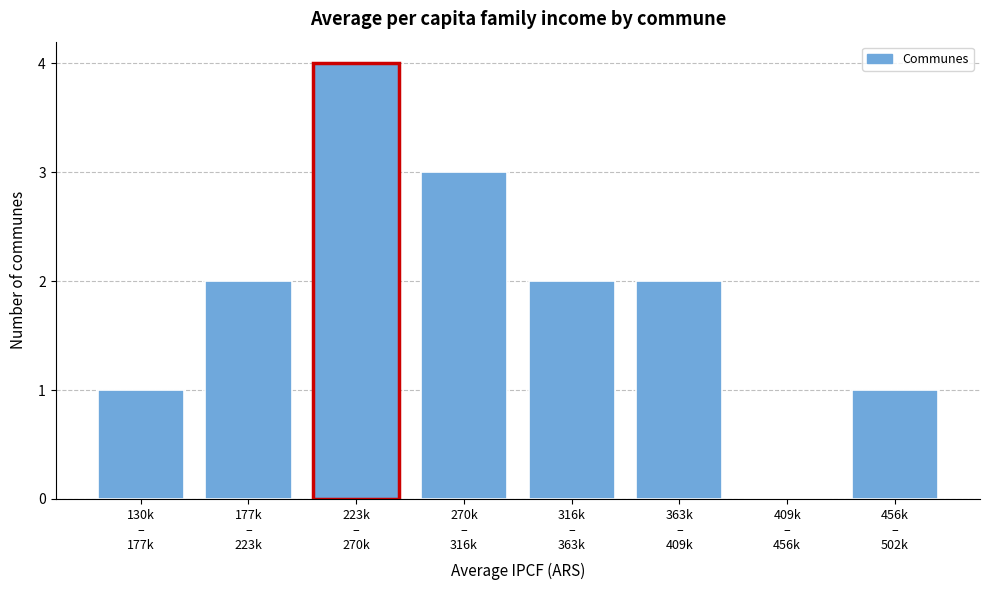

What is the greatest value displayed?

4